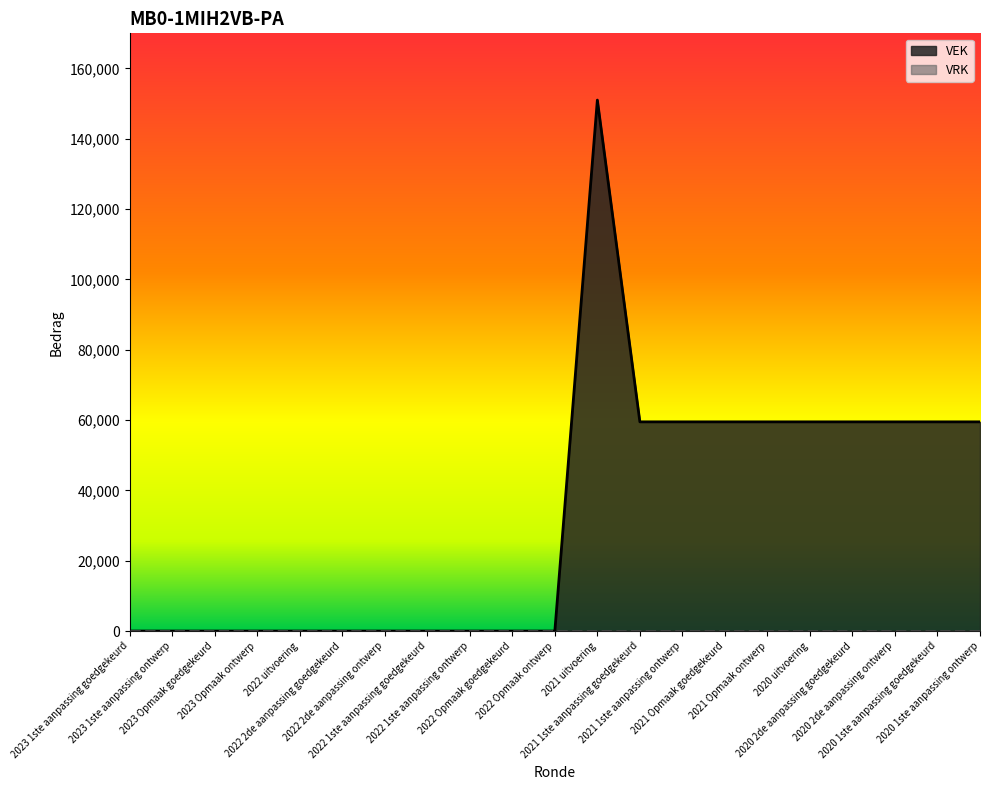

Reading left to right, what are all the values shown in this chart?

2023 1ste aanpassing goedgekeurd=0	2023 1ste aanpassing ontwerp=0	2023 Opmaak goedgekeurd=0	2023 Opmaak ontwerp=0	2022 uitvoering=0	2022 2de aanpassing goedgekeurd=0	2022 2de aanpassing ontwerp=0	2022 1ste aanpassing goedgekeurd=0	2022 1ste aanpassing ontwerp=0	2022 Opmaak goedgekeurd=0	2022 Opmaak ontwerp=0	2021 uitvoering=151017	2021 1ste aanpassing goedgekeurd=59500	2021 1ste aanpassing ontwerp=59500	2021 Opmaak goedgekeurd=59500	2021 Opmaak ontwerp=59500	2020 uitvoering=59500	2020 2de aanpassing goedgekeurd=59500	2020 2de aanpassing ontwerp=59500	2020 1ste aanpassing goedgekeurd=59500	2020 1ste aanpassing ontwerp=59500